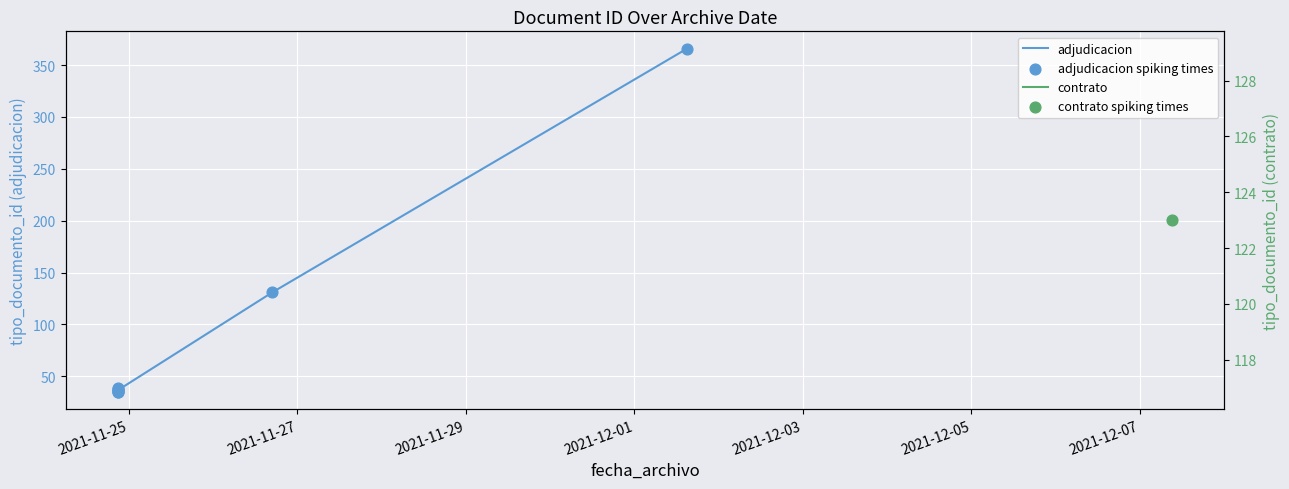

Which series has the largest Y range (max minus min)?

adjudicacion